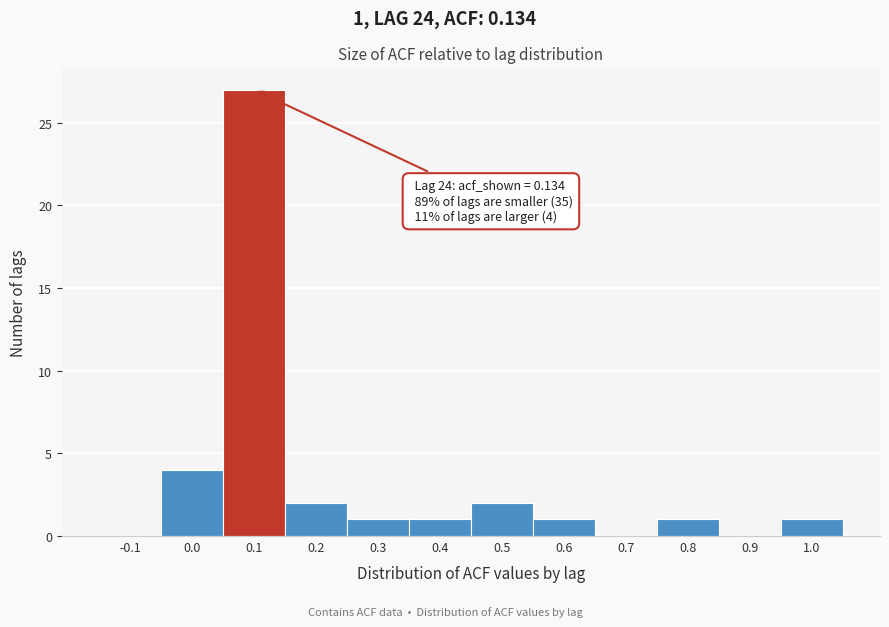

Reading left to right, extract all data points from this chart.

-0.1=0	0.0=4	0.1=27	0.2=2	0.3=1	0.4=1	0.5=2	0.6=1	0.7=0	0.8=1	0.9=0	1.0=1